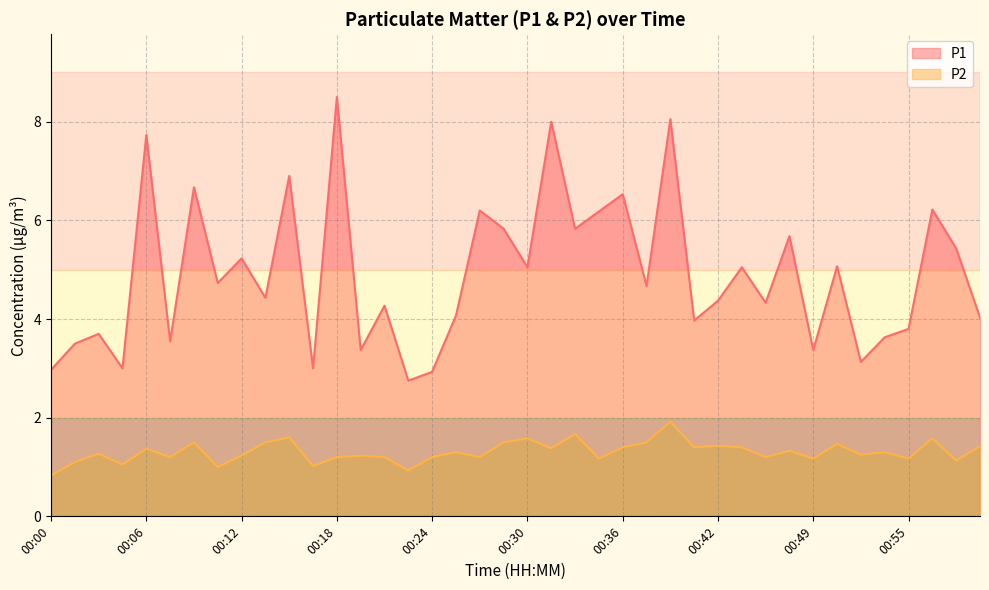

What is the difference between the second highest and minimum values in the P2 series?

0.8